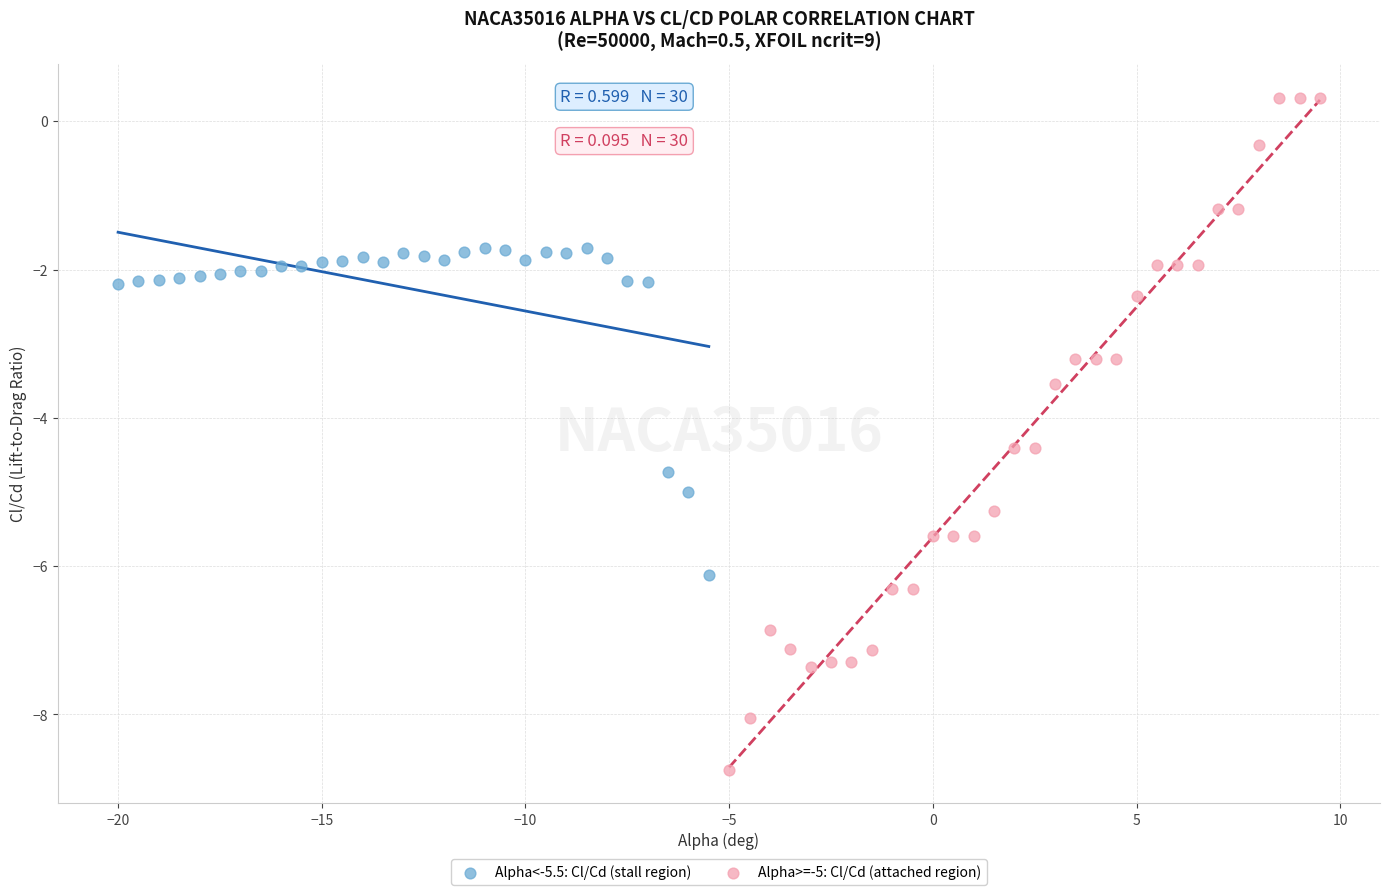

Which series has the largest Y range (max minus min)?

Alpha>=-5: Cl/Cd (attached region)